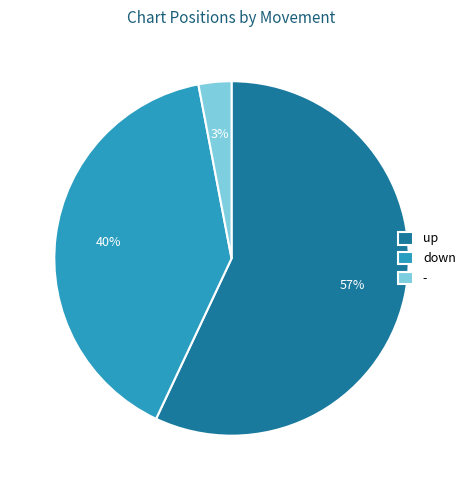

Which has a higher value, - or up?

up